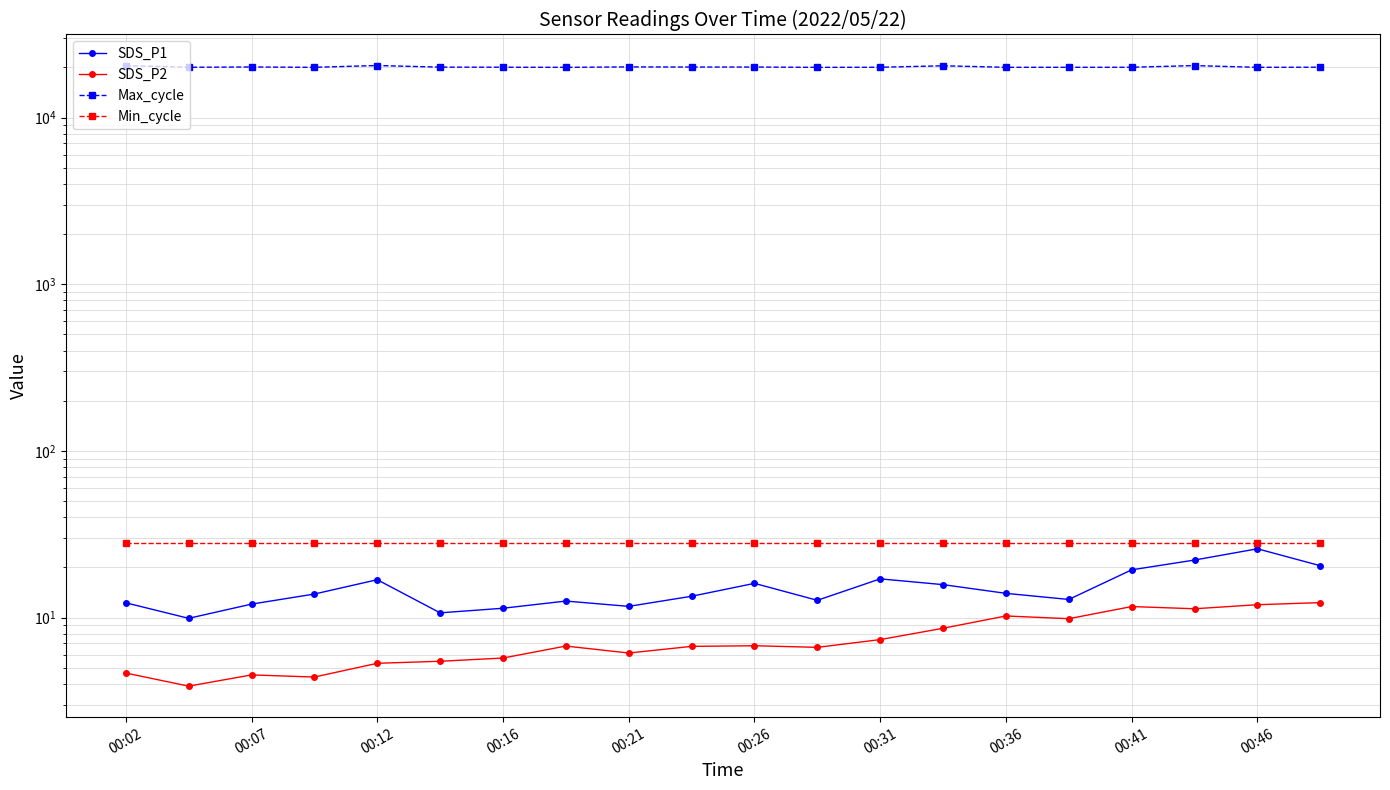

Which series has the largest total across all categories?

Max_cycle